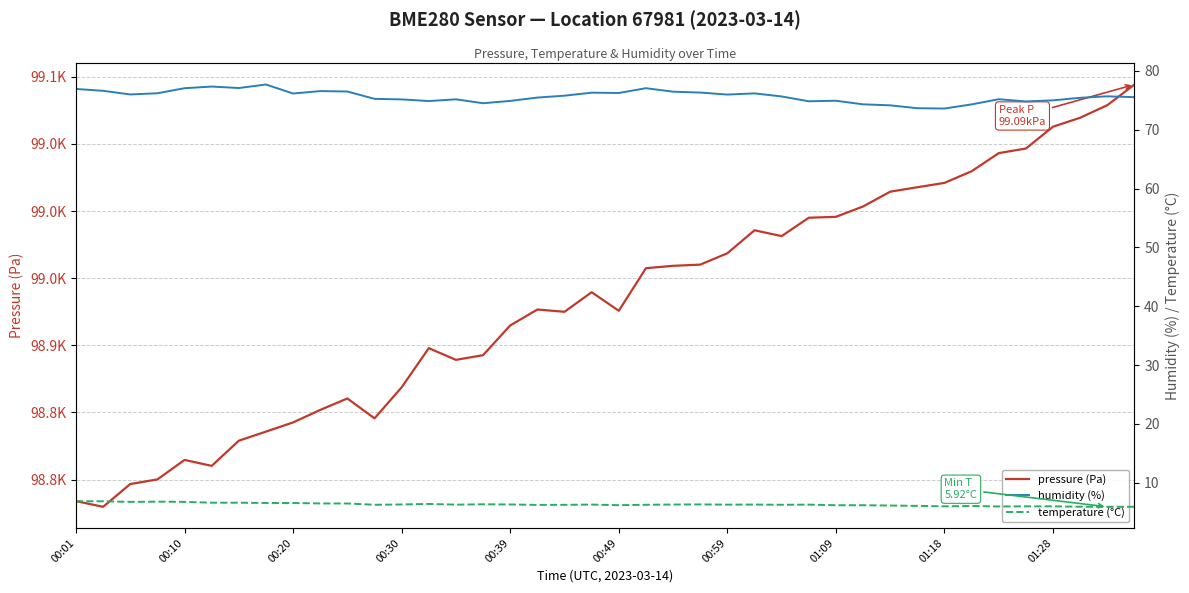

What are all the series names shown in the legend?

pressure (Pa), humidity (%), temperature (°C)